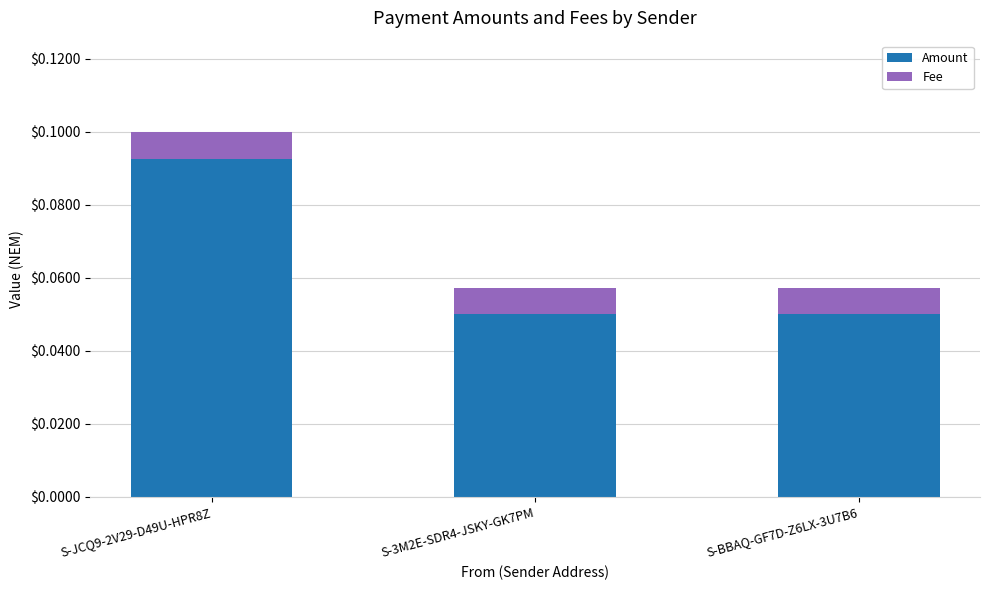

Is it true that Amount equals 0.0 at S-JCQ9-2V29-D49U-HPR8Z?

False